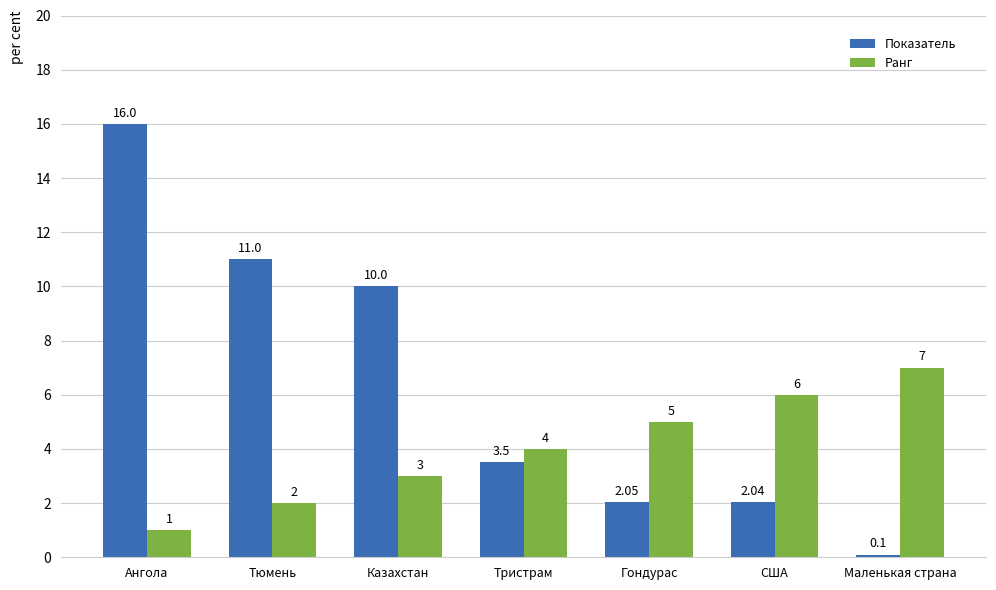

What is the sum of the Ранг values at Маленькая страна and Ангола?

8.0